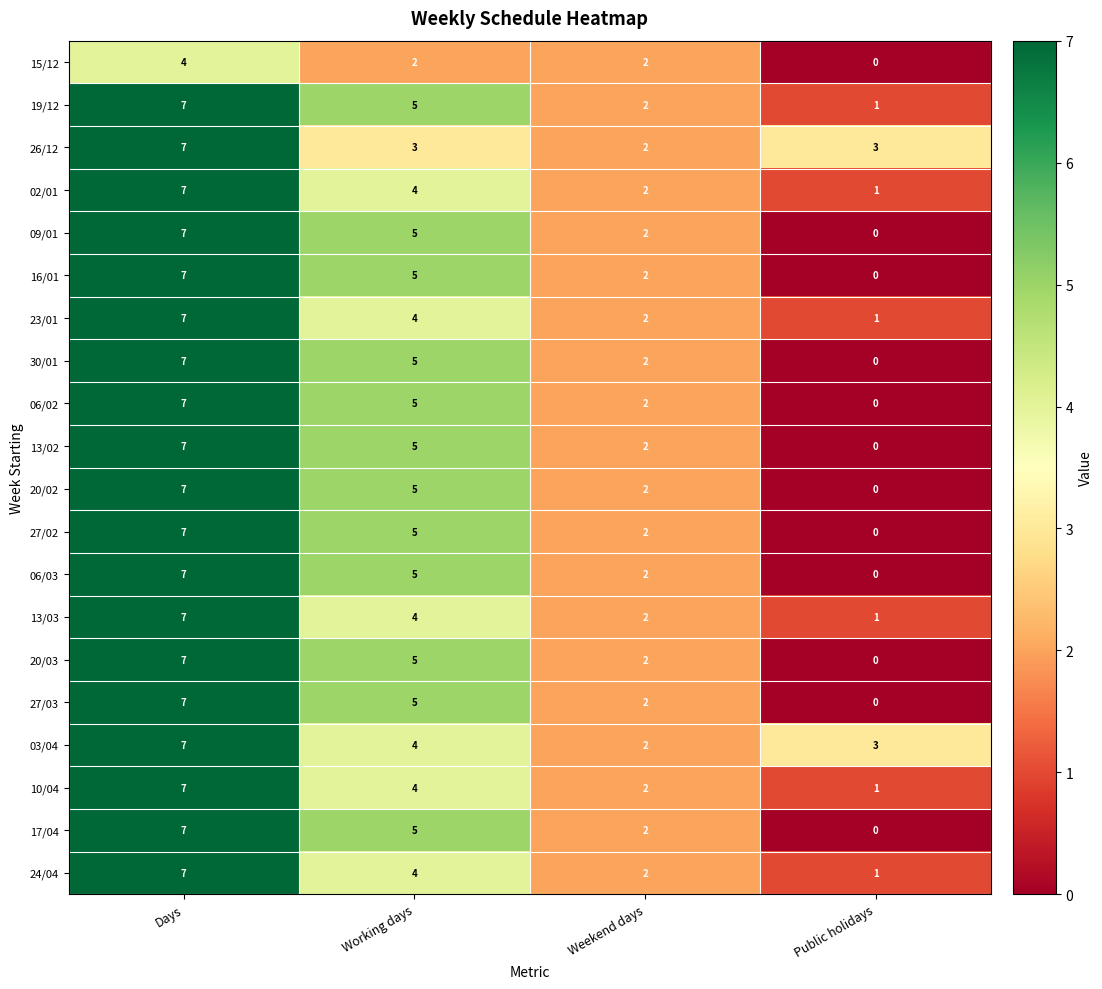

Count the number of data series in this chart.

20